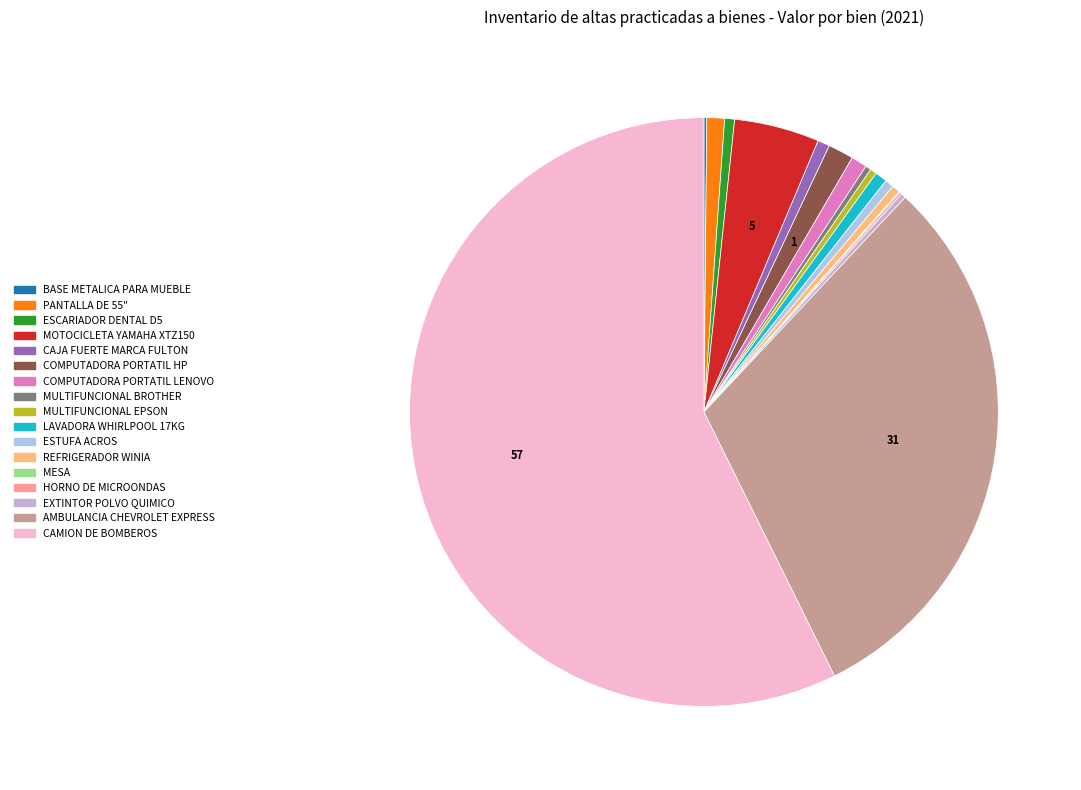

The LAVADORA WHIRLPOOL 17KG slice represents 11% of the pie. True or false?

False